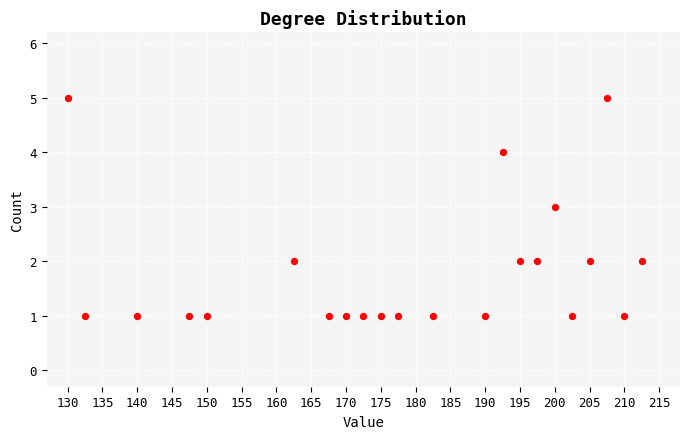

What is the range of Y values (max minus min)?

4